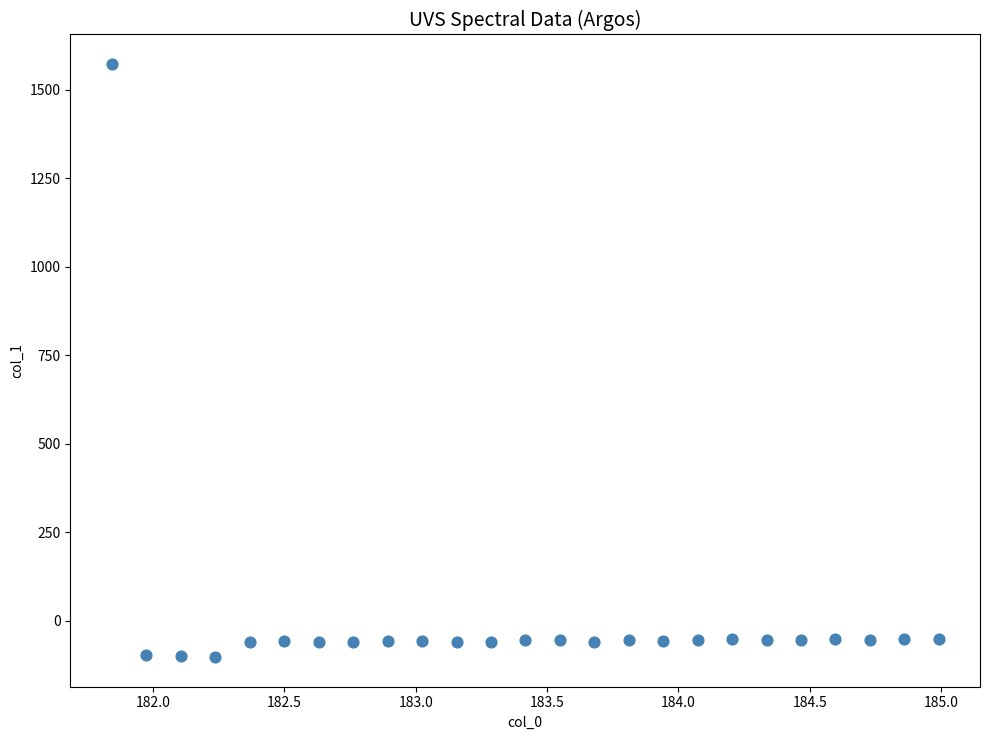

What is the range of Y values (max minus min)?

1674.4